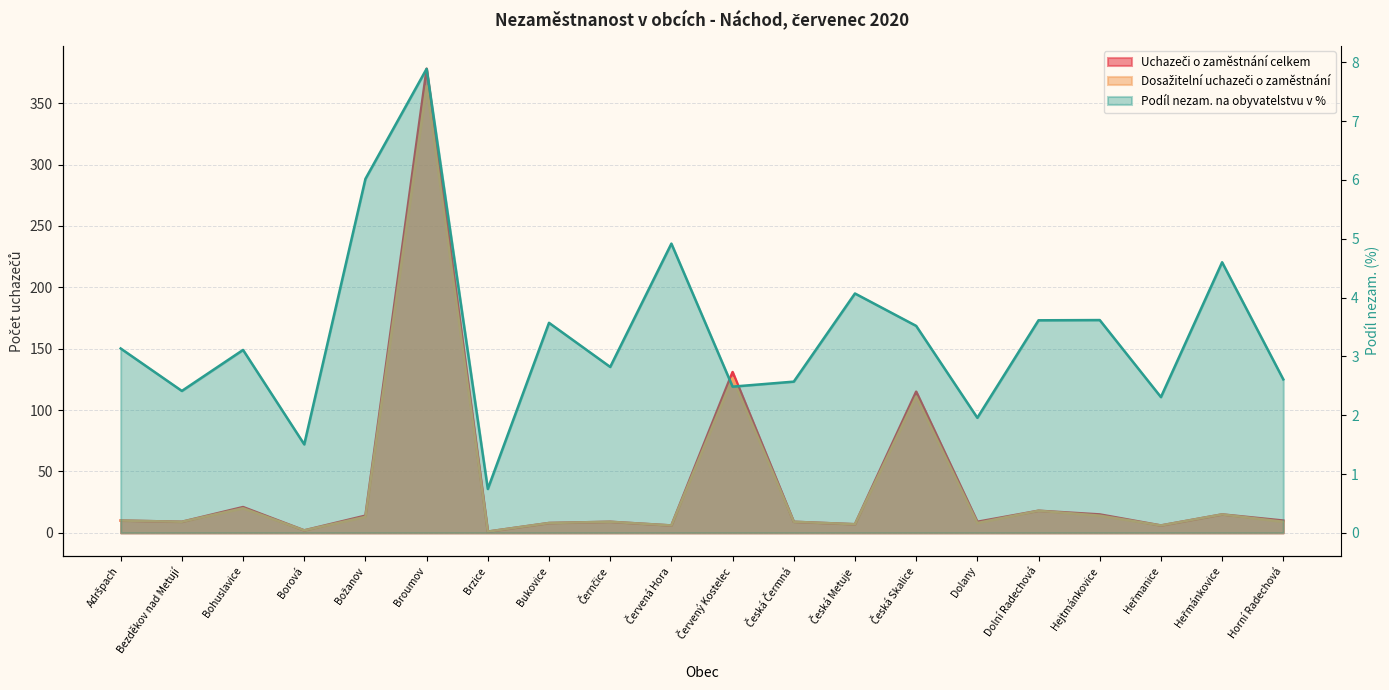

Between Horní Radechová and Broumov, which is larger?

Broumov